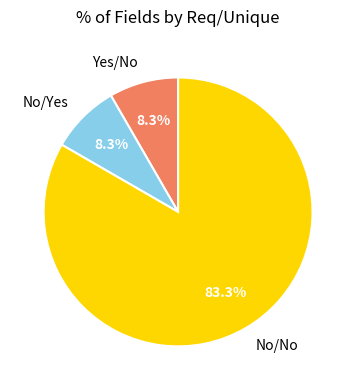

Which slice is the largest?

No/No